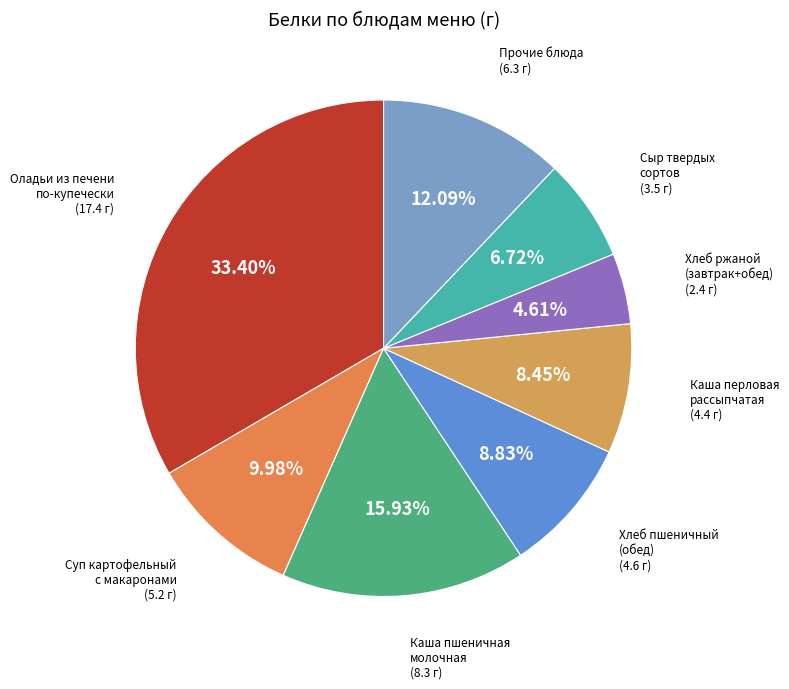

Which slice is the largest?

Оладьи из печени по-купечески